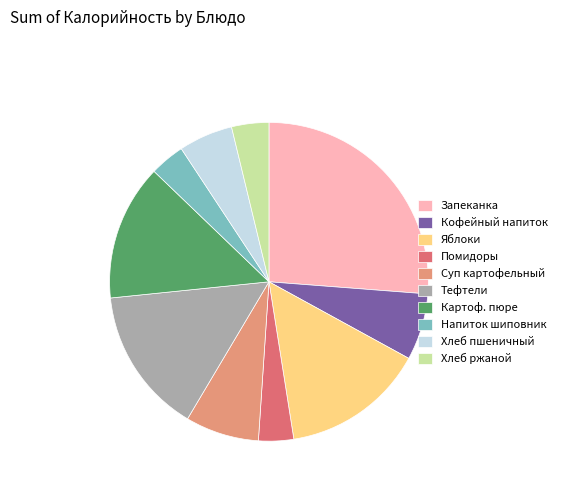

How many segments does this pie chart have?

10